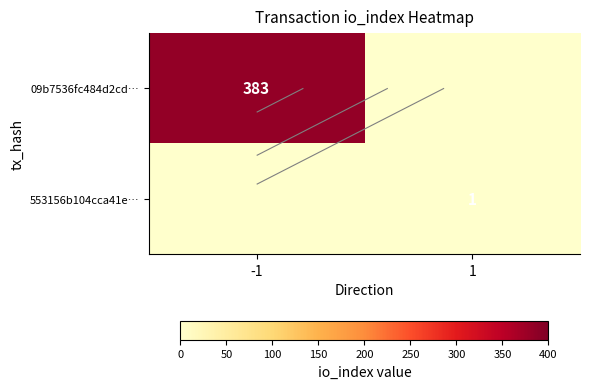

Which category has the lowest value in the 09b7536fc484d2cd… series?

1